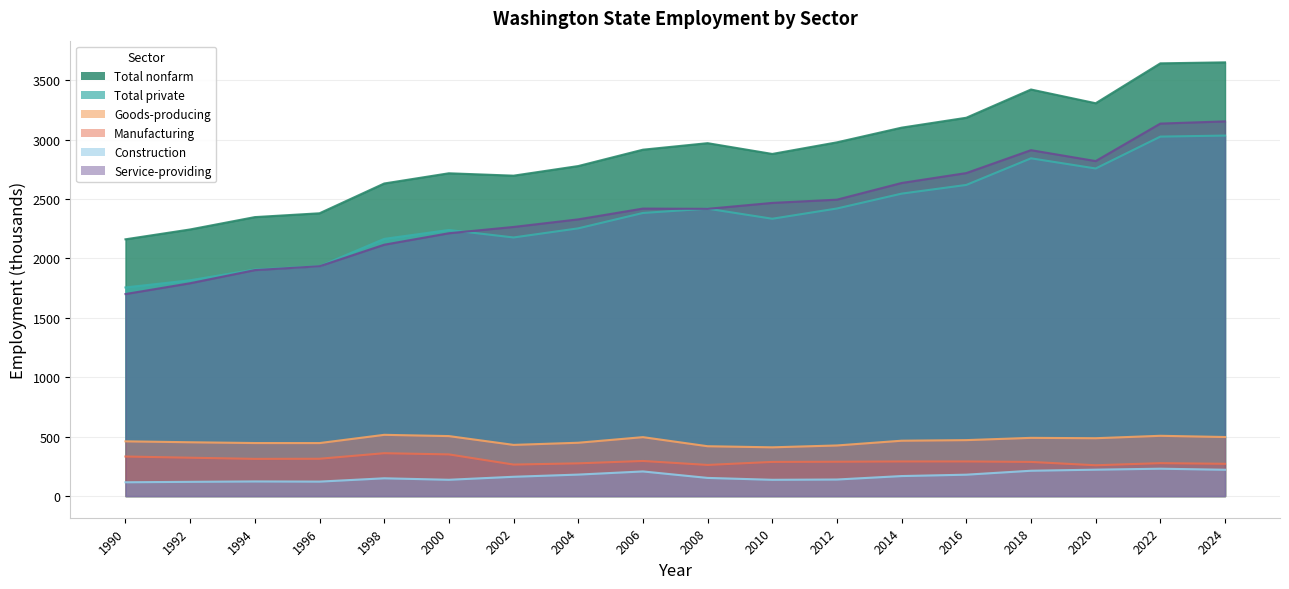

Where does the Goods-producing series first go above 465?

1998